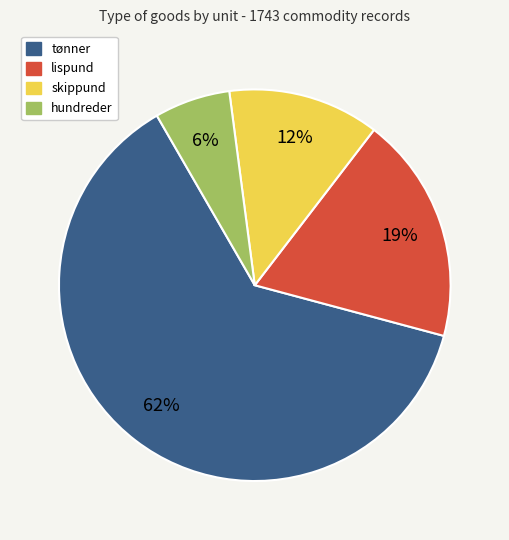

Between hundreder and lispund, which is larger?

lispund